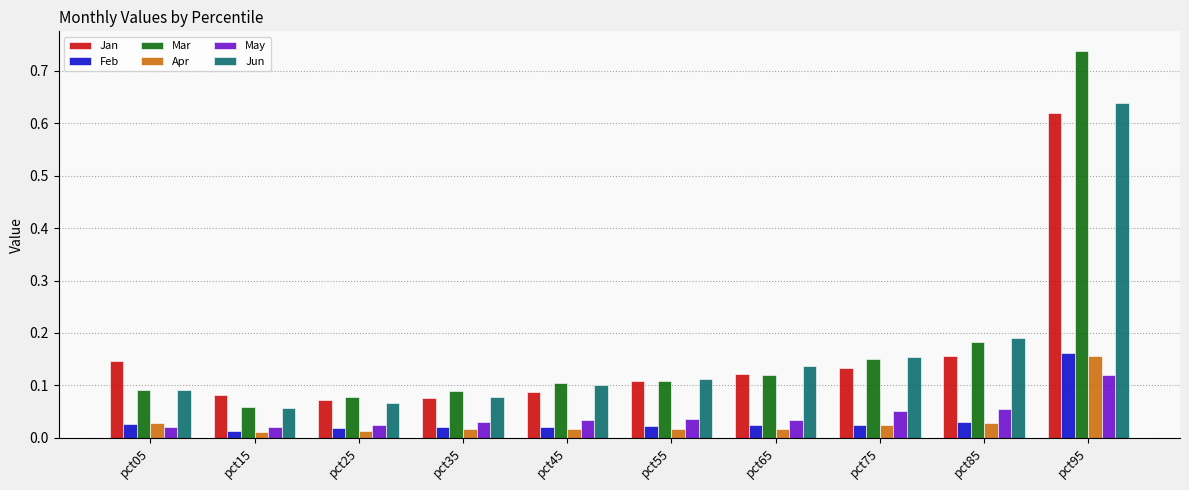

At which label does Mar reach its minimum?

pct15